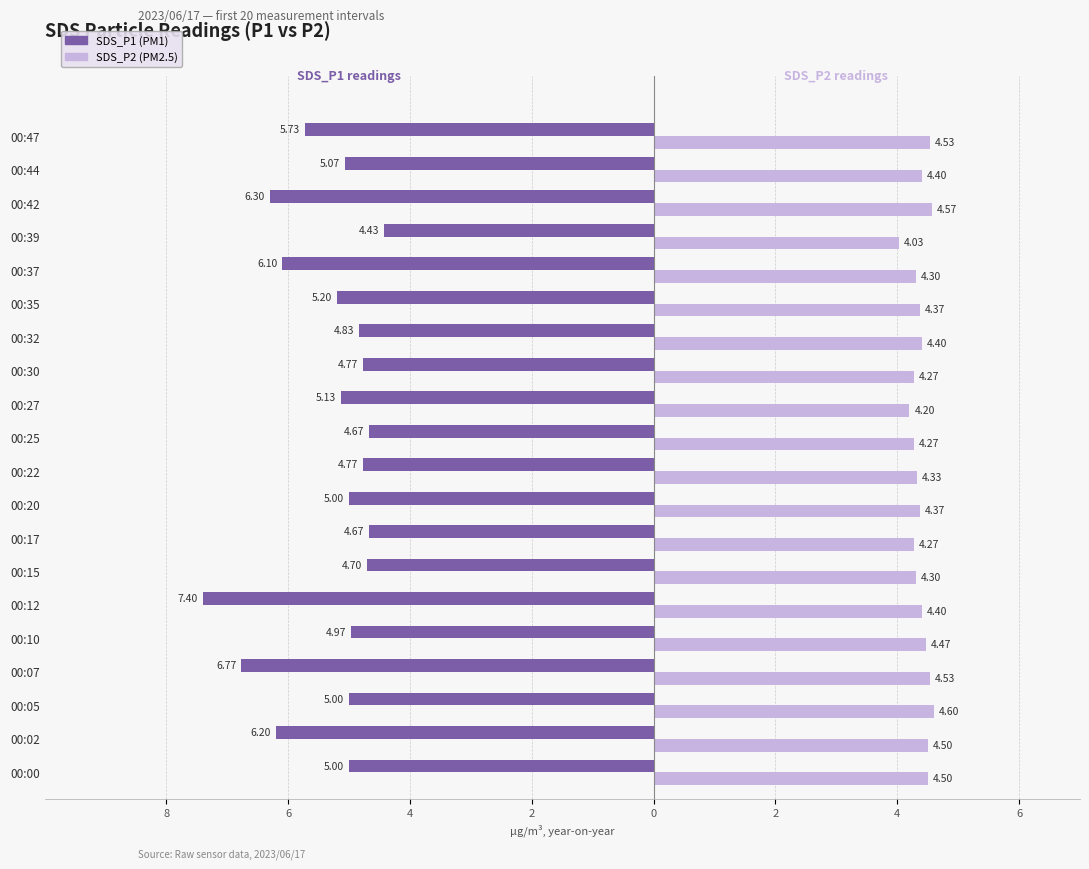

What is the value of the SDS_P2 bar at the 13th from the left?

4.3